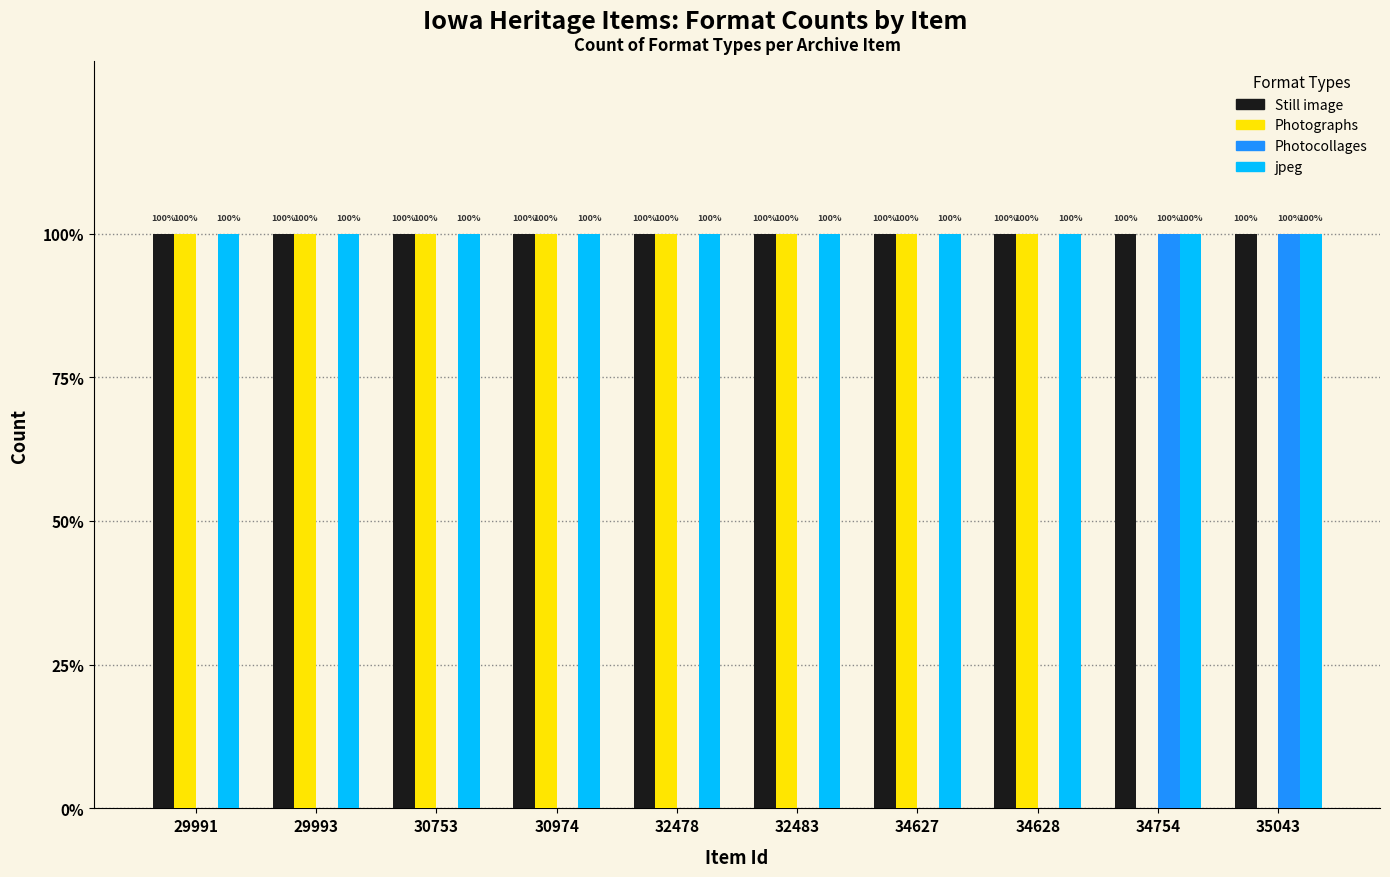

What are all the series names shown in the legend?

Still image, Photographs, Photocollages, jpeg